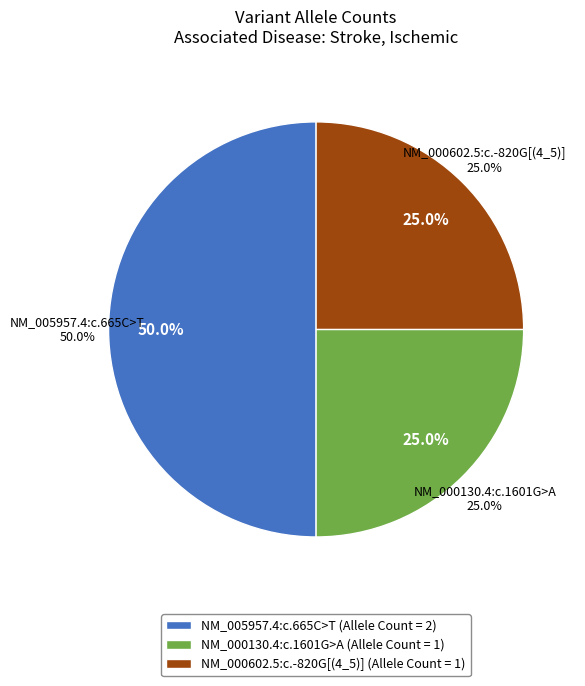

What is the change in value from NM_005957.4:c.665C>T to NM_000602.5:c.-820G[(4_5)]?

-1